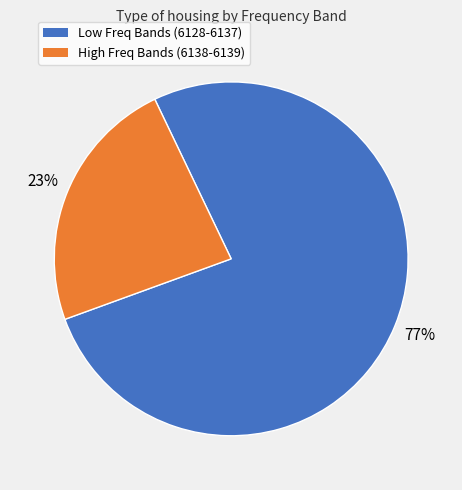

Is there a majority slice in this chart?

Yes